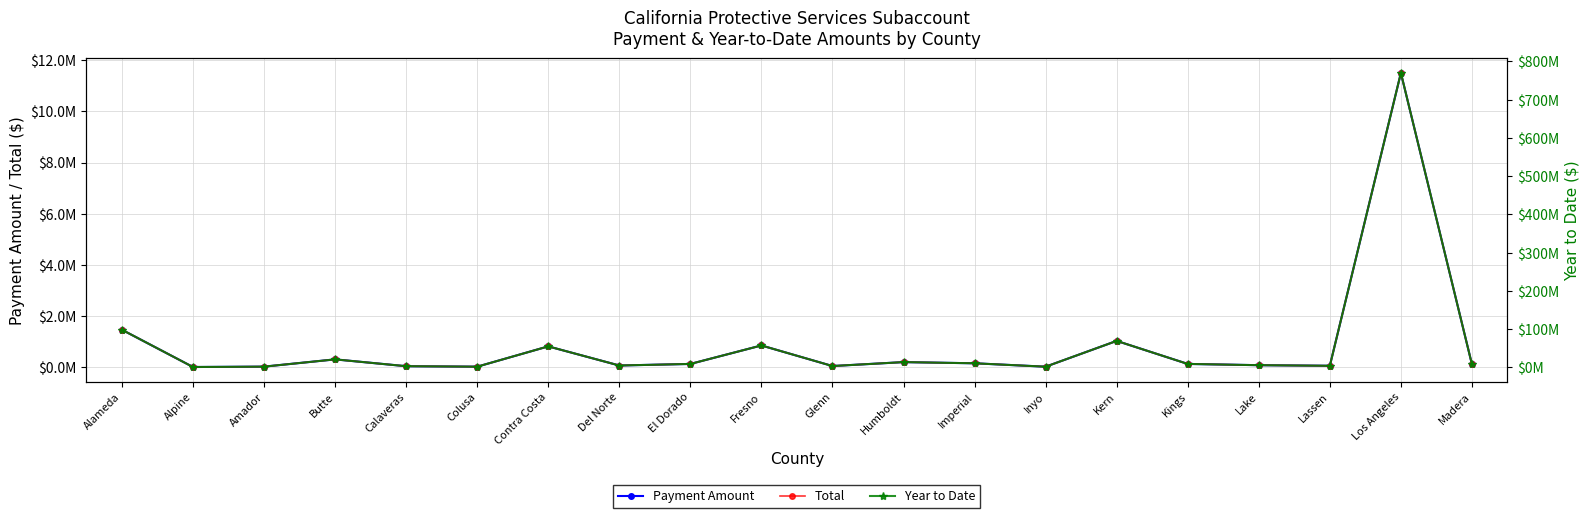

Reading right to left, list all the values displayed in this chart.

Payment Amount: Madera=118783.6	Los Angeles=11496434.5	Lassen=63044.5	Lake=85944.3	Kings=135300.1	Kern=1034459.0	Inyo=27227.0	Imperial=160007.4	Humboldt=206130.7	Glenn=53037.7	Fresno=856350.4	El Dorado=134772.2	Del Norte=73648.0	Contra Costa=820496.4	Colusa=27757.8	Calaveras=46225.0	Butte=313011.2	Amador=29257.3	Alpine=14908.2	Alameda=1469715.9
Total: Madera=118783.6	Los Angeles=11496434.5	Lassen=63044.5	Lake=85944.3	Kings=135300.1	Kern=1034459.0	Inyo=27227.0	Imperial=160007.4	Humboldt=206130.7	Glenn=53037.7	Fresno=856350.4	El Dorado=134772.2	Del Norte=73648.0	Contra Costa=820496.4	Colusa=27757.8	Calaveras=46225.0	Butte=313011.2	Amador=29257.3	Alpine=14908.2	Alameda=1469715.9
Year to Date: Madera=7951104.0	Los Angeles=769545158.4	Lassen=4220057.3	Lake=5752917.3	Kings=9056681.9	Kern=69244333.3	Inyo=1822517.0	Imperial=10710530.0	Humboldt=13797920.8	Glenn=3550223.7	Fresno=57322148.0	El Dorado=9021346.8	Del Norte=4929828.8	Contra Costa=54922162.6	Colusa=1858044.0	Calaveras=3094198.9	Butte=20952257.9	Amador=1958415.9	Alpine=997918.3	Alameda=98379435.3